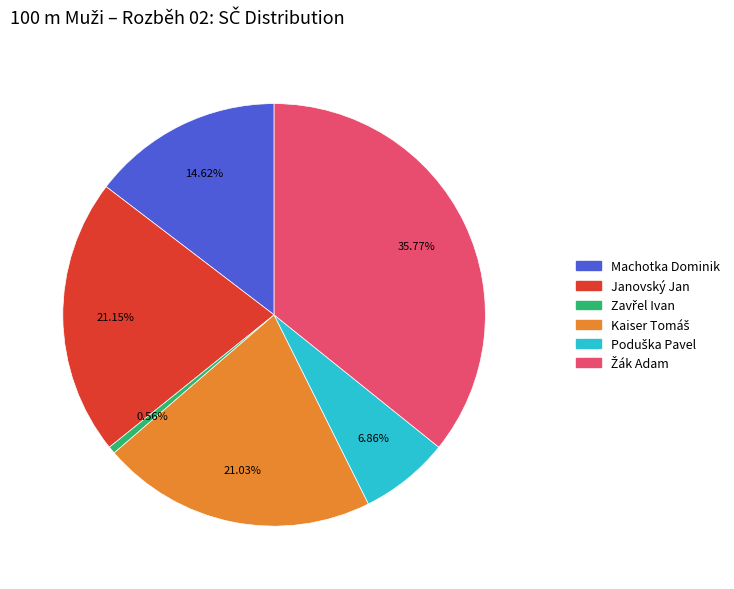

Count the number of slices in the pie.

6